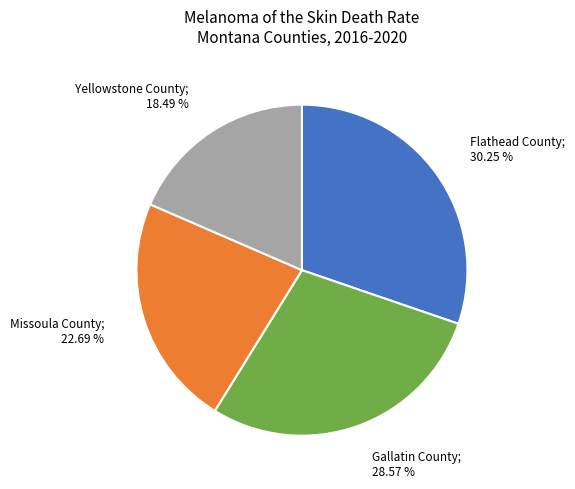

Does any single category account for the majority?

No